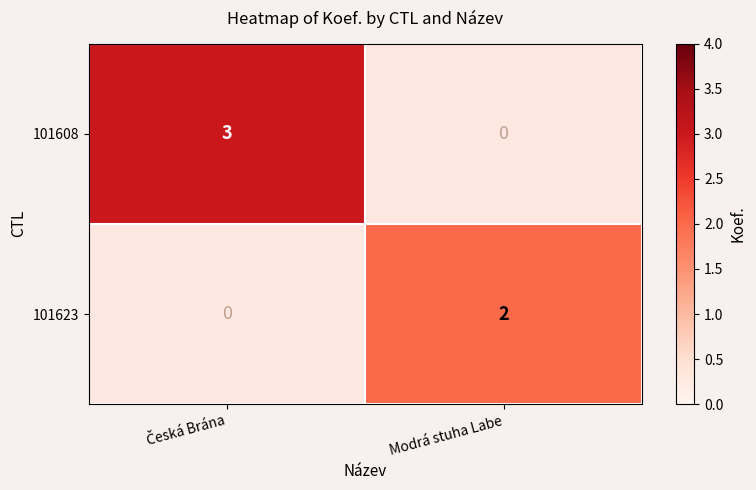

Count the number of data series in this chart.

2